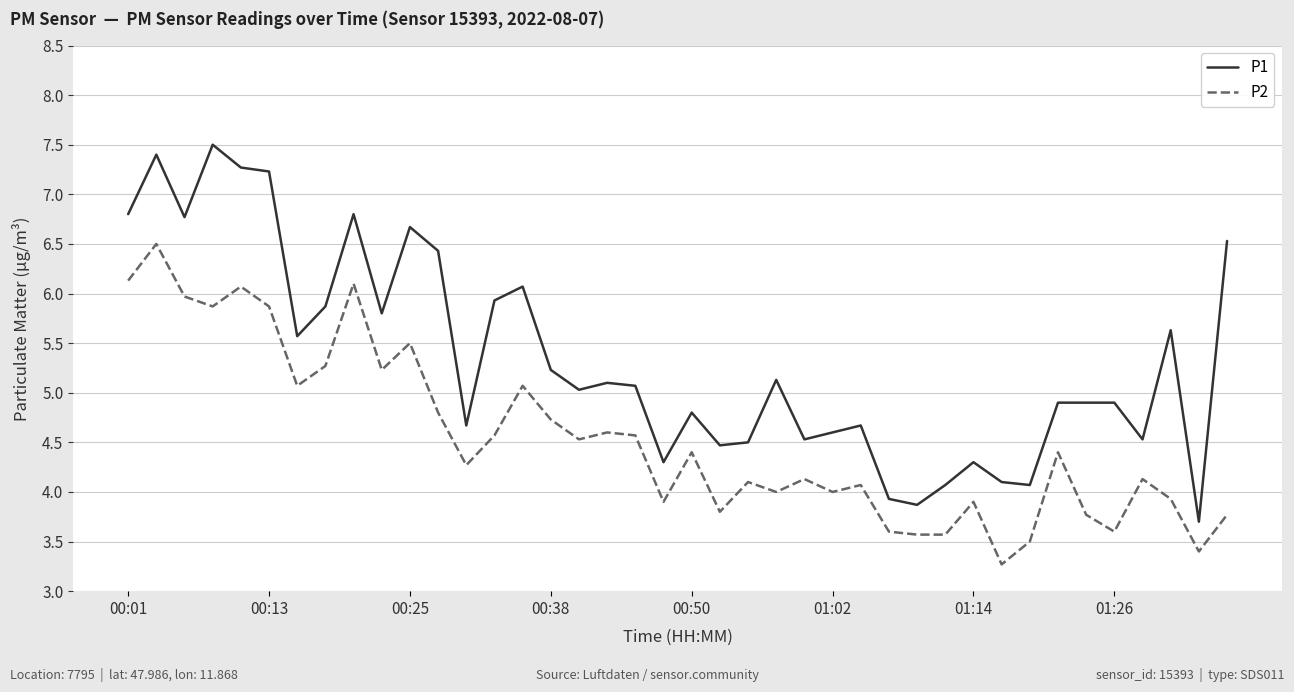

What is the maximum value shown in the chart?

7.5